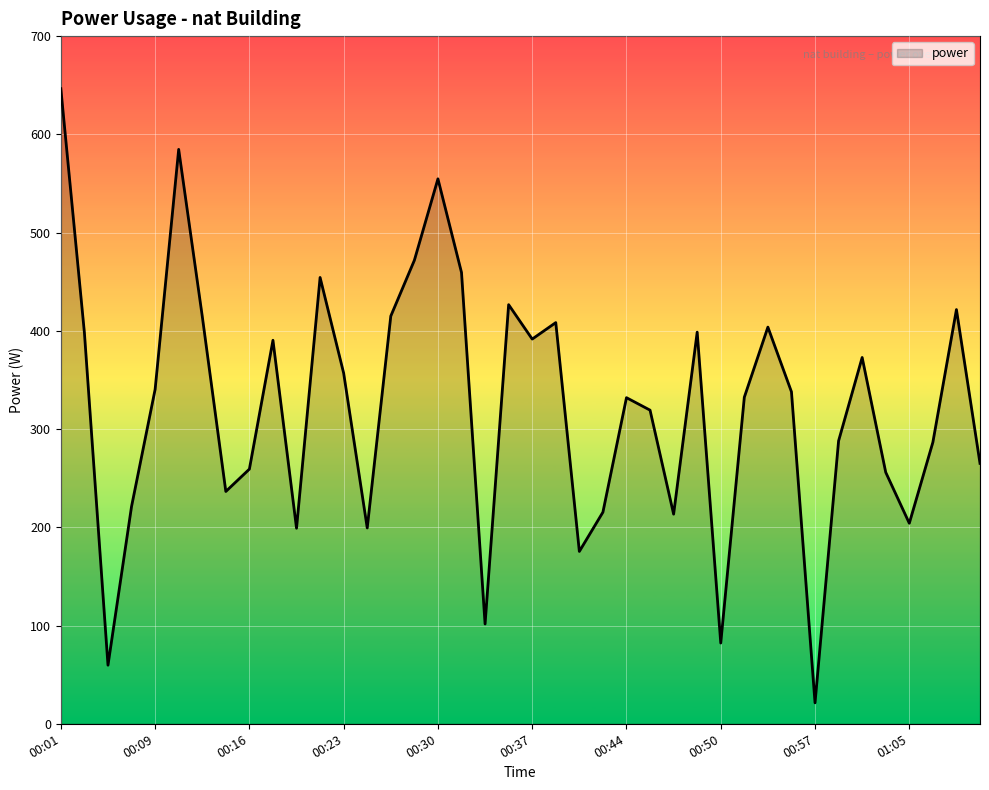

What is the greatest value displayed?

646.5